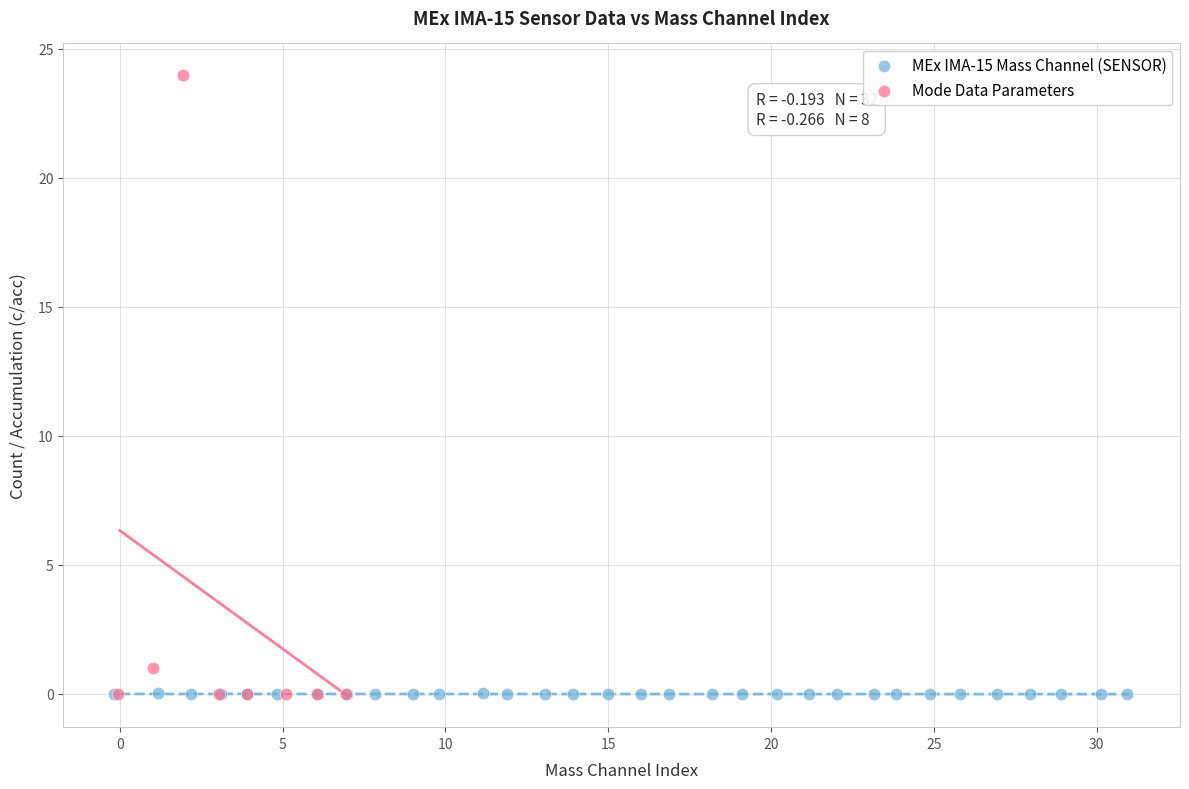

Which series contains the highest Y value?

Mode Data Parameters